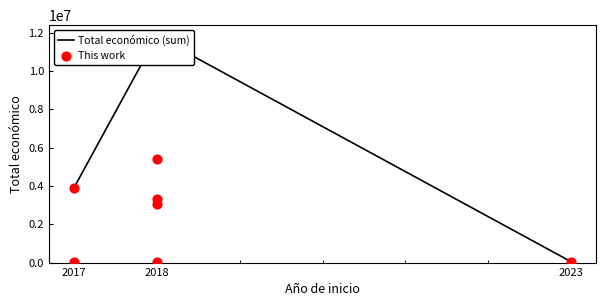

What is the change in value from 2018 to 2018?

+290679